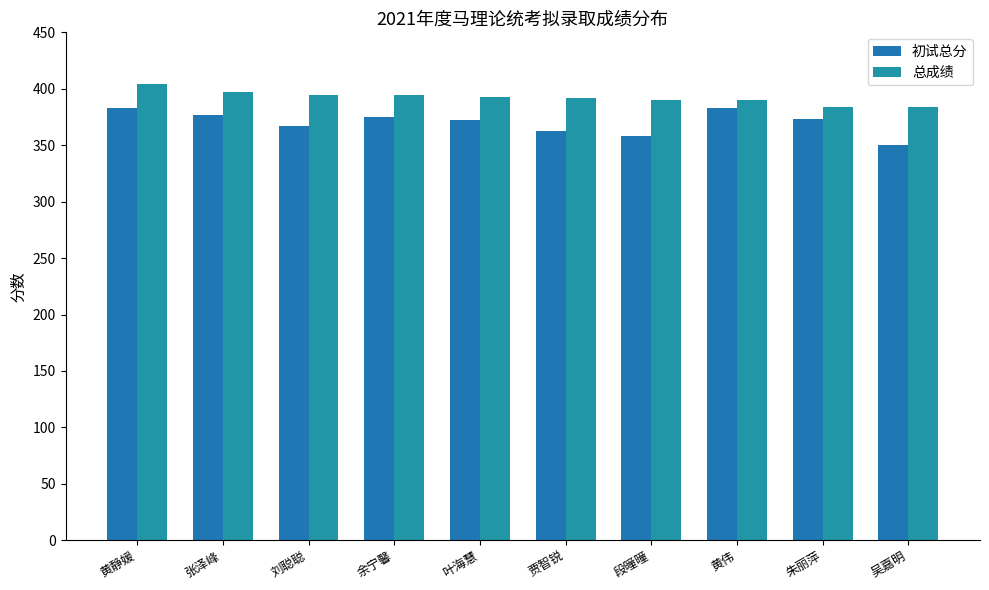

How many categories are shown in the chart?

10